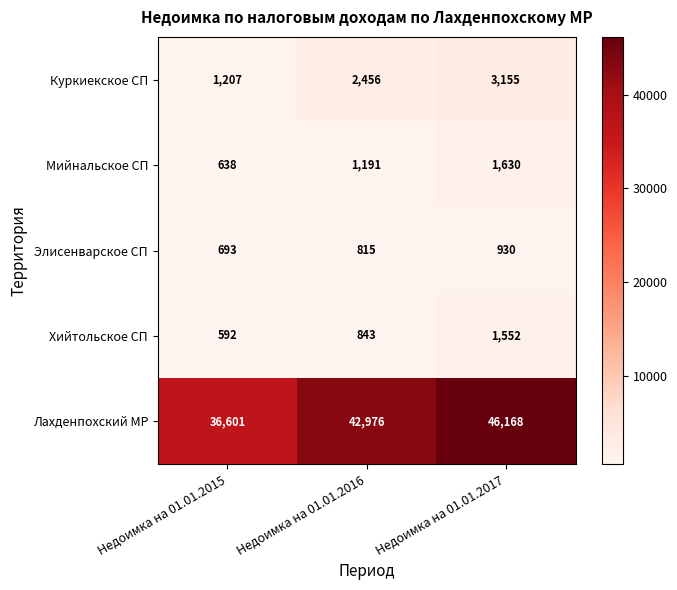

Reading right to left, what are all the values shown in this chart?

Куркиекское СП: Недоимка на 01.01.2017=3155	Недоимка на 01.01.2016=2456	Недоимка на 01.01.2015=1207
Мийнальское СП: Недоимка на 01.01.2017=1630	Недоимка на 01.01.2016=1191	Недоимка на 01.01.2015=638
Элисенварское СП: Недоимка на 01.01.2017=930	Недоимка на 01.01.2016=815	Недоимка на 01.01.2015=693
Хийтольское СП: Недоимка на 01.01.2017=1552	Недоимка на 01.01.2016=843	Недоимка на 01.01.2015=592
Лахденпохский МР: Недоимка на 01.01.2017=46168	Недоимка на 01.01.2016=42976	Недоимка на 01.01.2015=36601